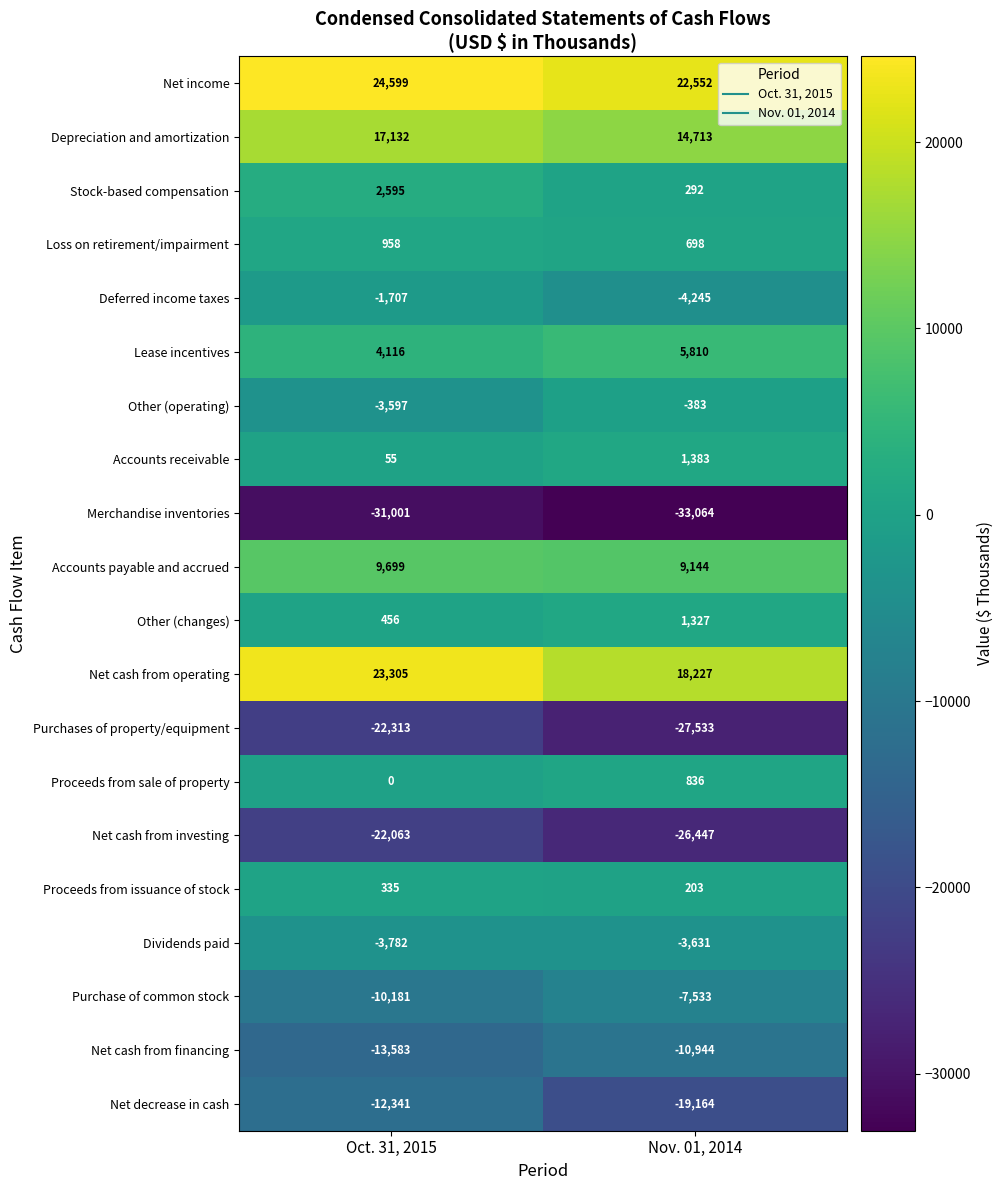

What is the approximate value of Deferred income taxes at Nov. 01, 2014?

-4245